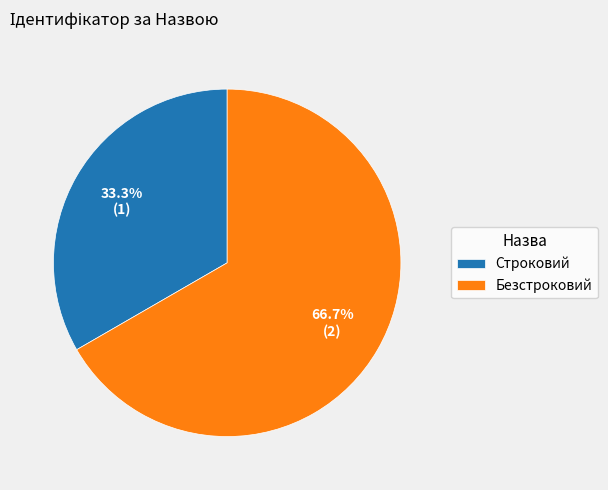

What is the ratio of the value at Безстроковий to the value at Строковий?

2.0